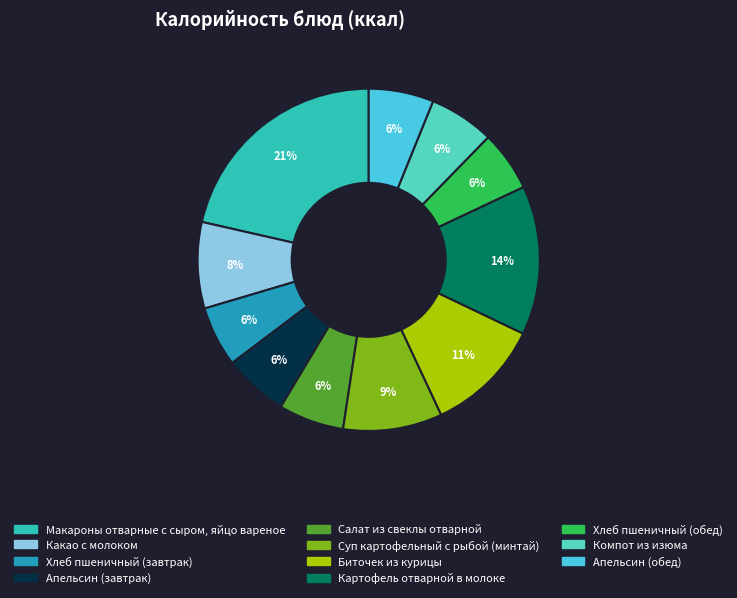

What percentage is the Макароны отварные с сыром, яйцо вареное slice, to the nearest percent?

21%